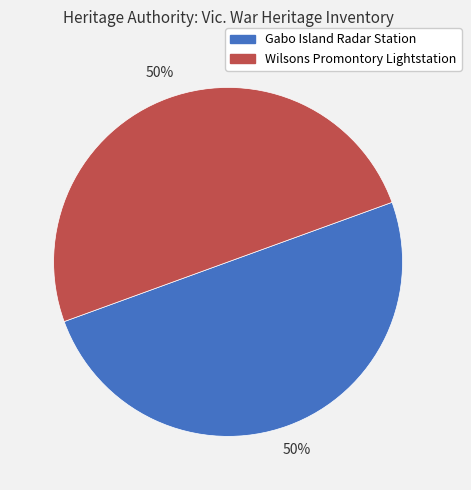

Is it true that Gabo Island Radar Station is 60% of the pie?

False